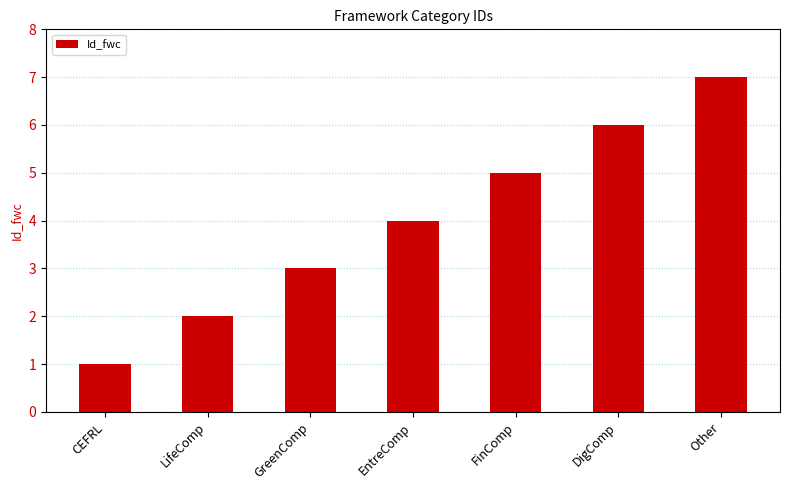

What is the label of the 2nd bar from the left?

LifeComp